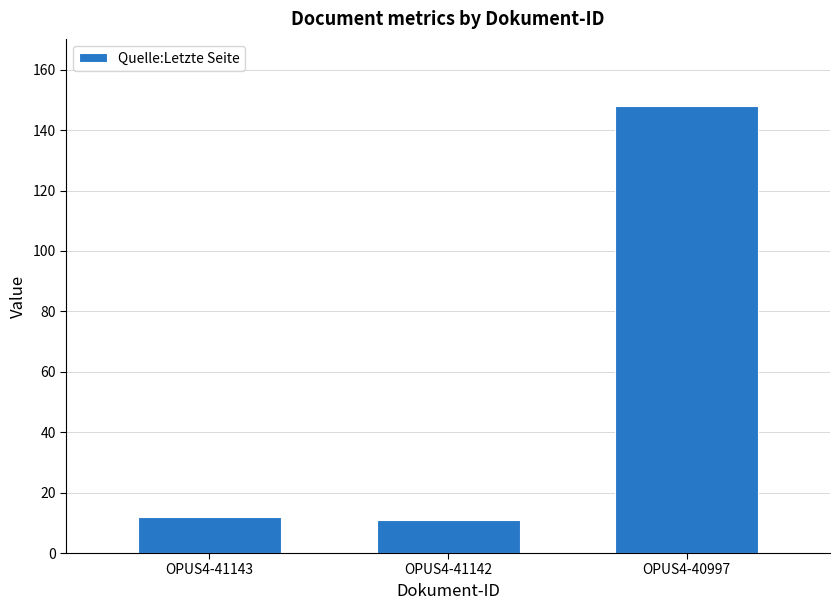

Which label corresponds to the largest value in the chart?

OPUS4-40997